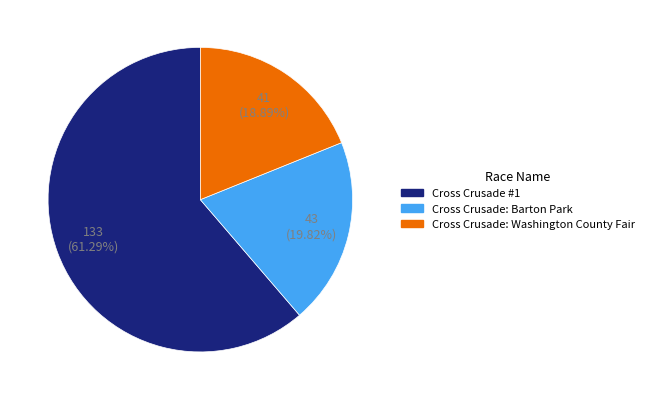

Is it true that Cross Crusade: Washington County Fair is 19% of the pie?

True